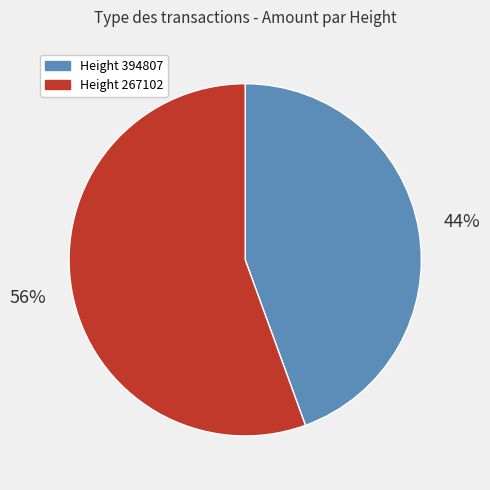

Count the number of slices in the pie.

2